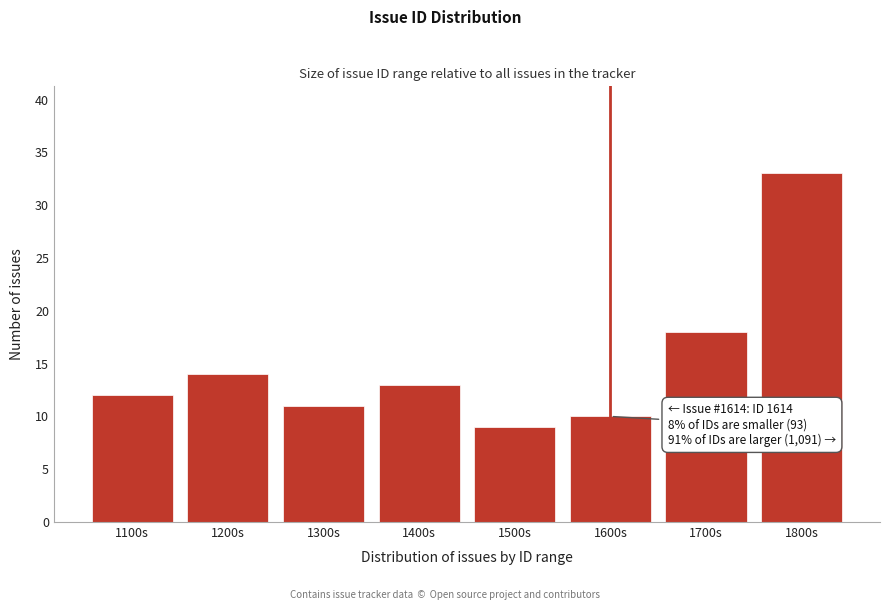

Reading right to left, what are all the values shown in this chart?

1800s=33	1700s=18	1600s=10	1500s=9	1400s=13	1300s=11	1200s=14	1100s=12